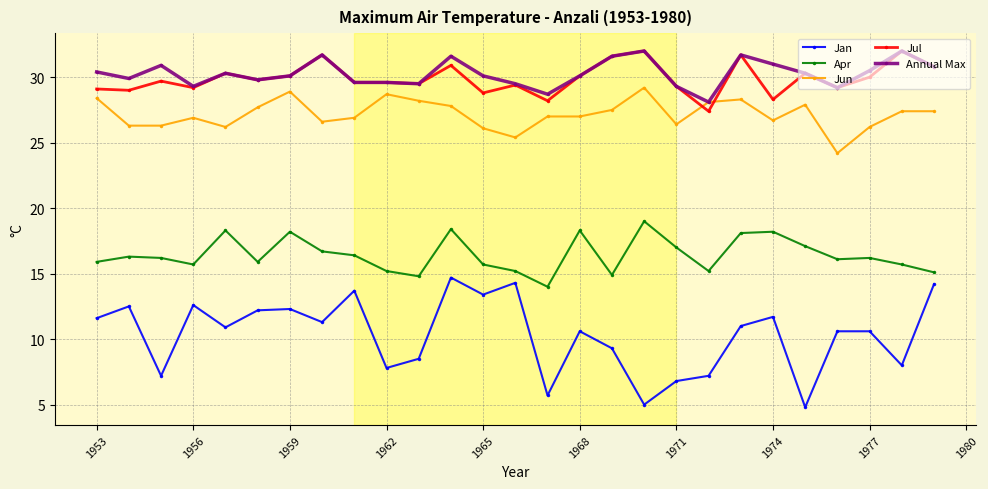

What are all the series names shown in the legend?

Jan, Apr, Jun, Jul, Annual Max